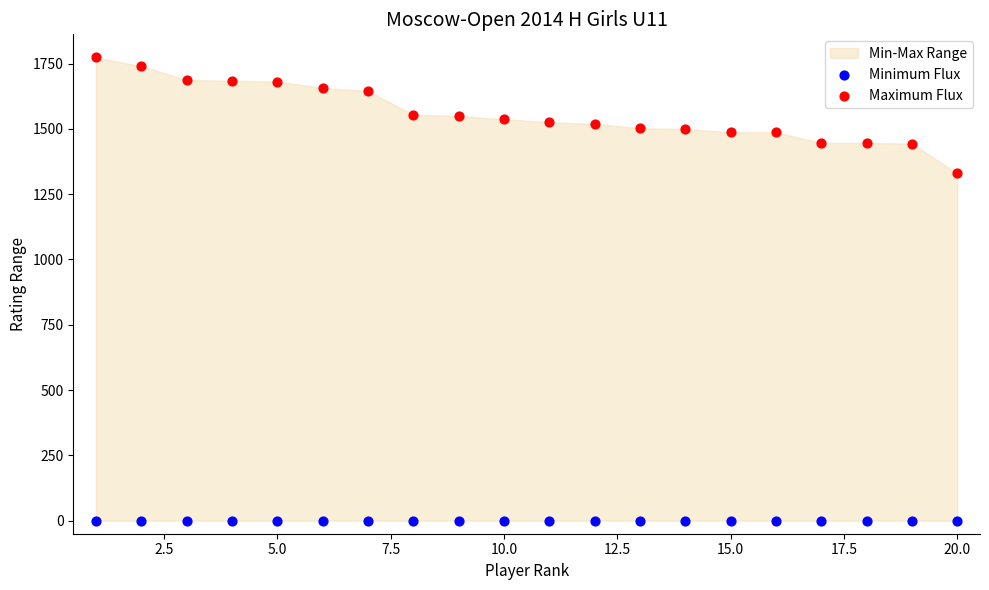

Across all series, what Y value is closest to 886?

1330